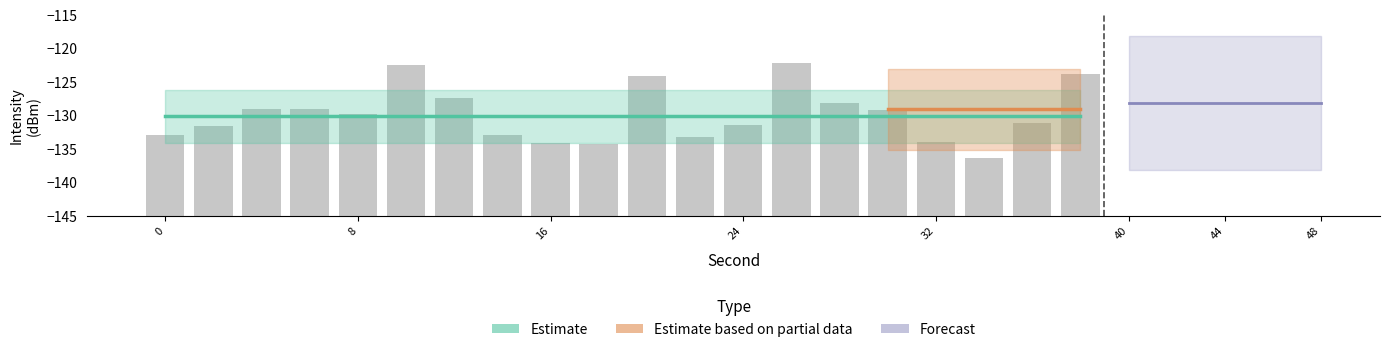

Does the chart contain stacked bars?

No